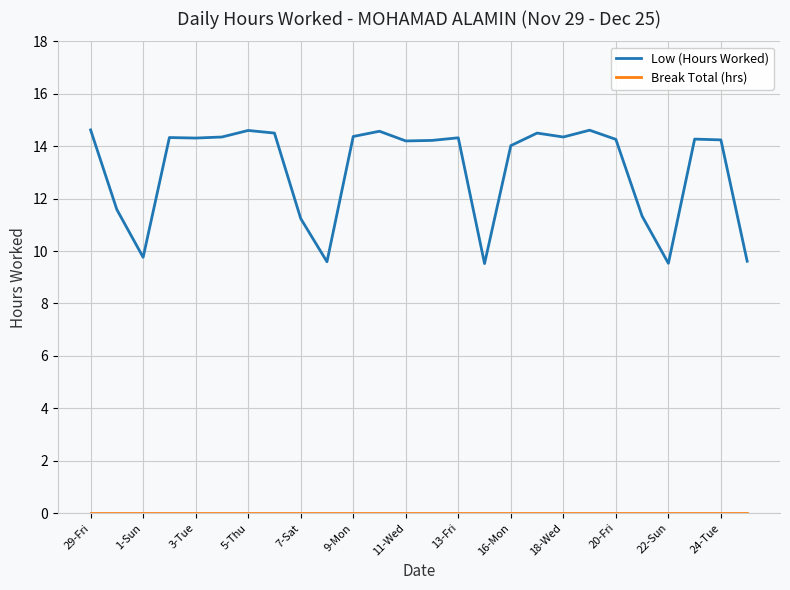

How many distinct data groups are displayed?

2